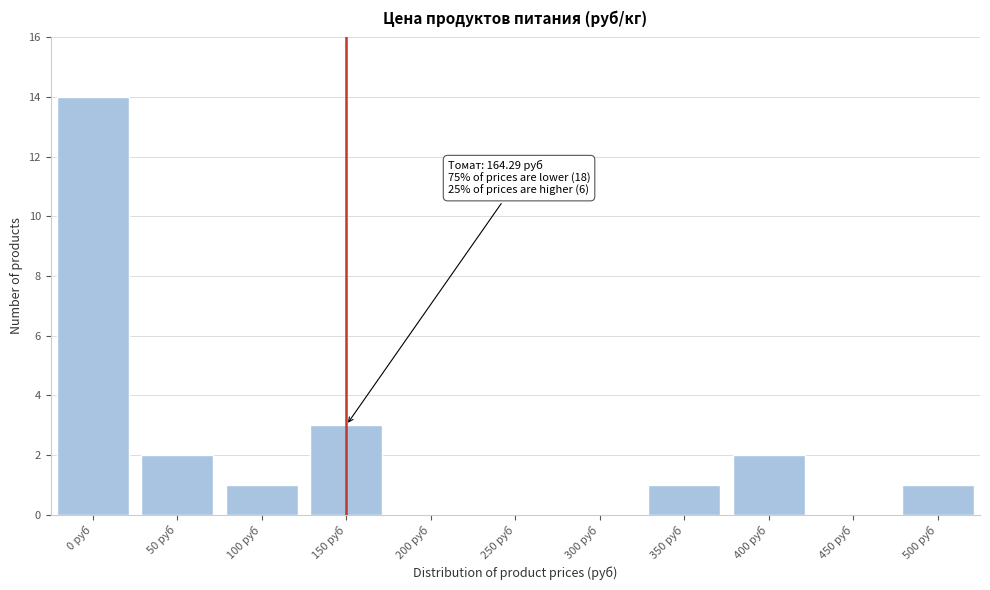

Reading right to left, what are all the values shown in this chart?

500 руб=1	450 руб=0	400 руб=2	350 руб=1	300 руб=0	250 руб=0	200 руб=0	150 руб=3	100 руб=1	50 руб=2	0 руб=14